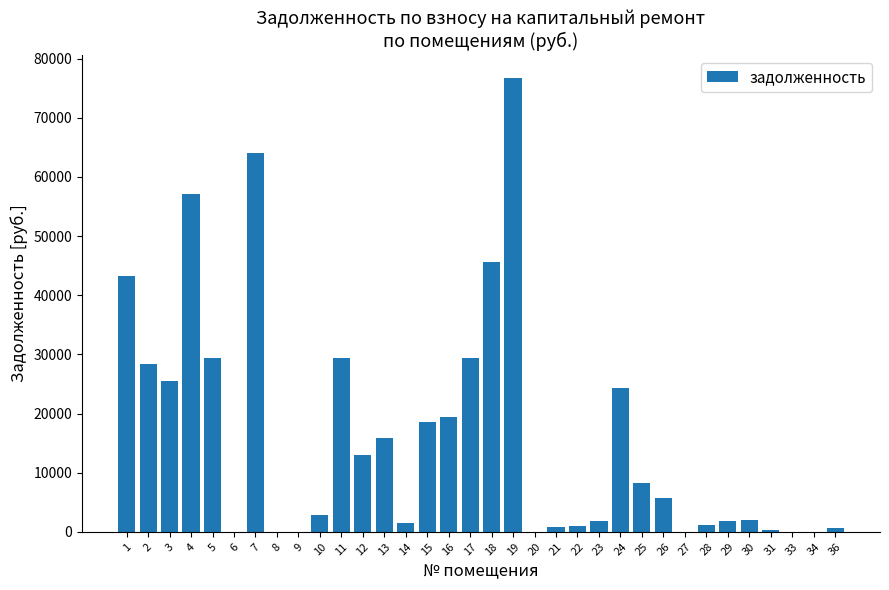

What is the change in value from 7 to 33?

-64002.0